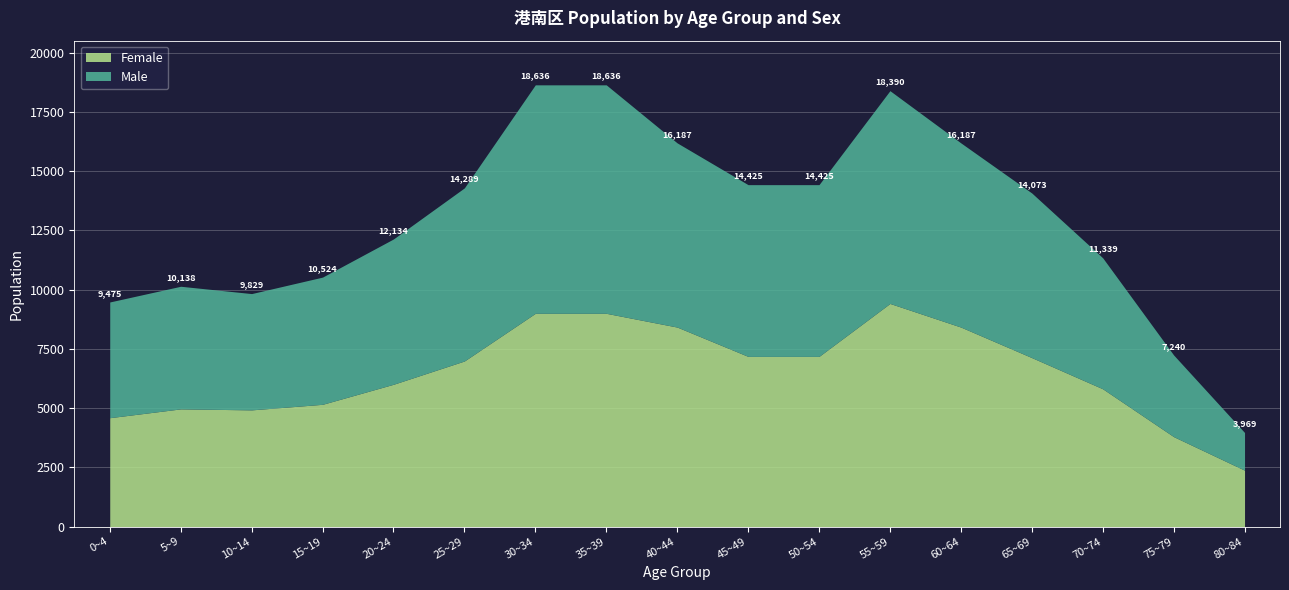

True or false: Male and Total intersect in this chart.

False